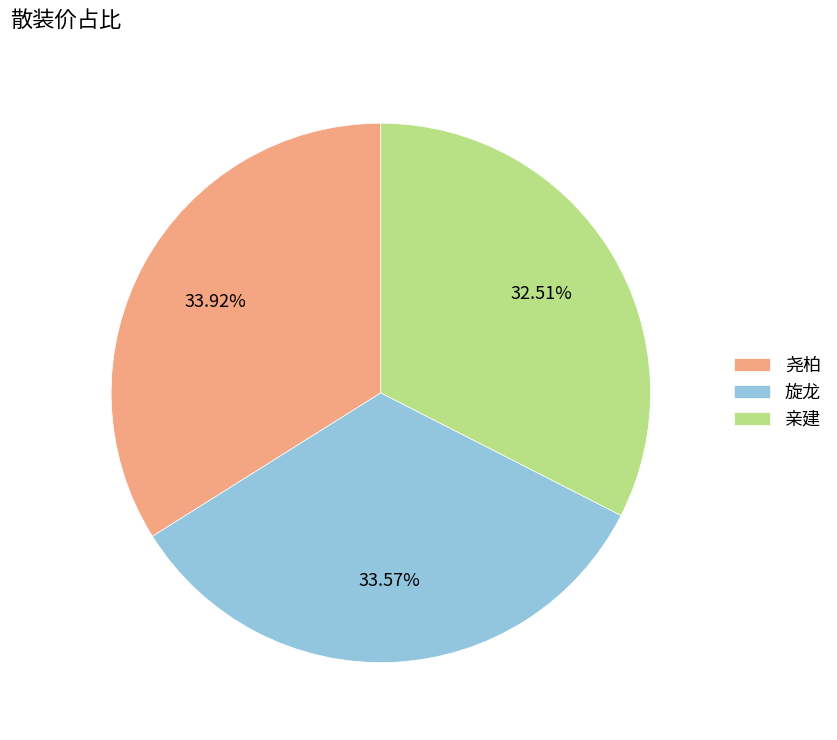

What is the smallest slice in the pie chart?

亲建